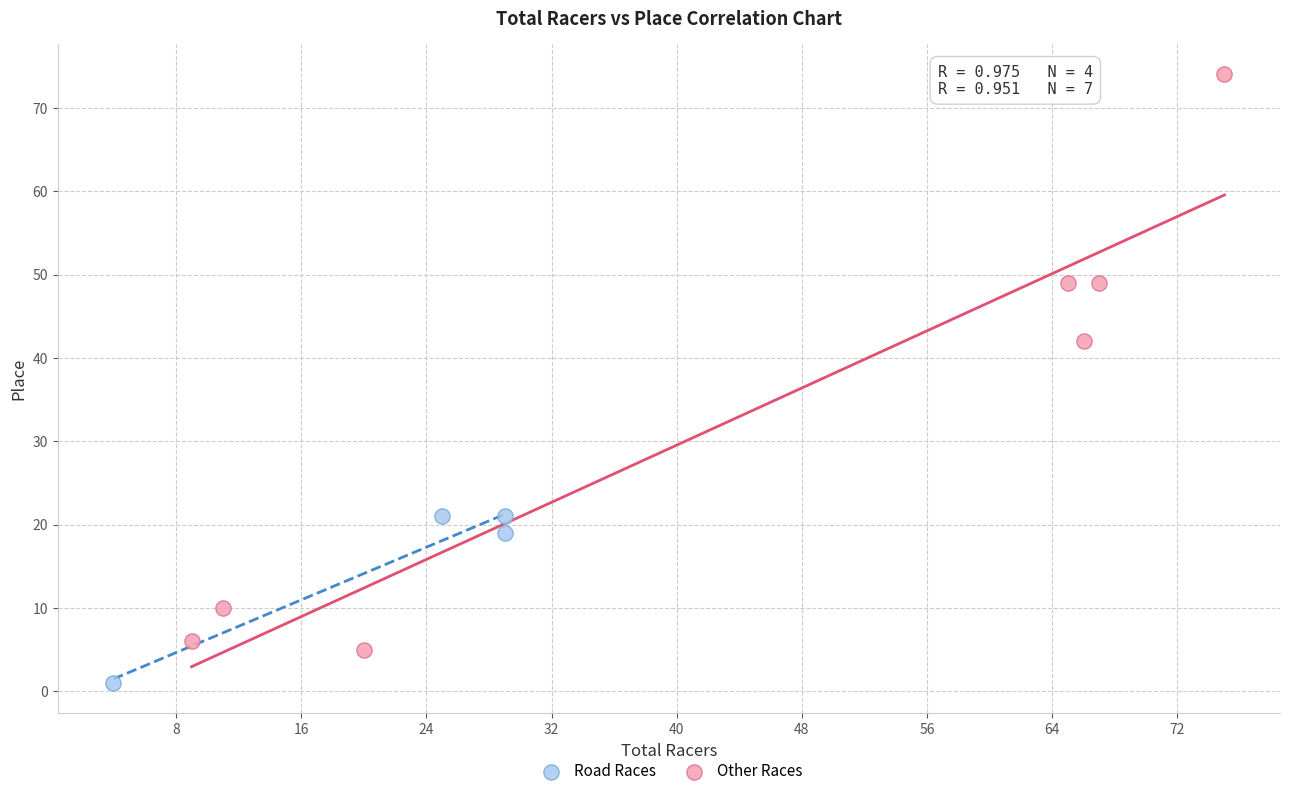

Which series has the largest Y range (max minus min)?

Other Races